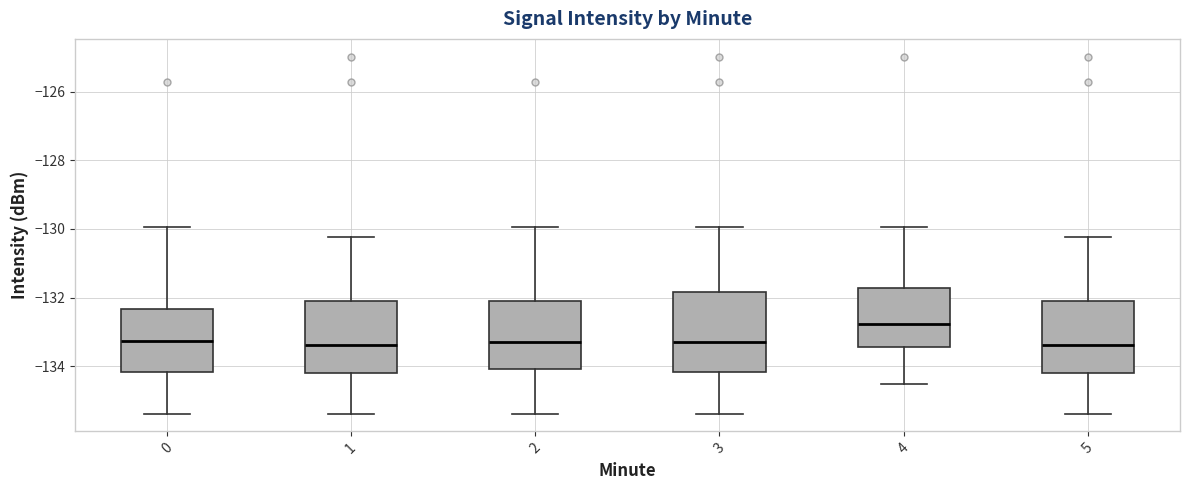

Reading left to right, transcribe this box plot: for each box, give where its median line is, the range the box spans, and where its two whiskers end, as read against the y-axis. The values are not printed on the chart, so give them approximately, as read against the axis.

0: median -133.2, box -134.2 to -132.4, whiskers -135.4 to -130.0
1: median -133.4, box -134.2 to -132.0, whiskers -135.4 to -130.2
2: median -133.2, box -134.0 to -132.0, whiskers -135.4 to -130.0
3: median -133.4, box -134.2 to -131.8, whiskers -135.4 to -130.0
4: median -132.8, box -133.4 to -131.8, whiskers -134.6 to -130.0
5: median -133.4, box -134.2 to -132.0, whiskers -135.4 to -130.2